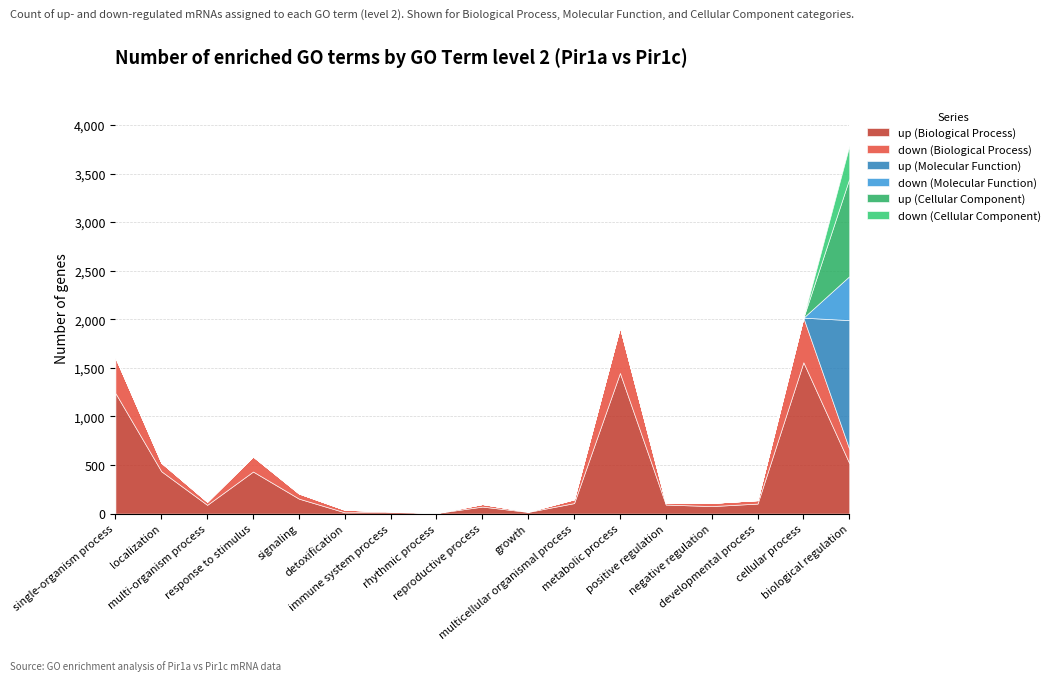

The down (Cellular Component) series shows 0 at positive regulation. True or false?

True